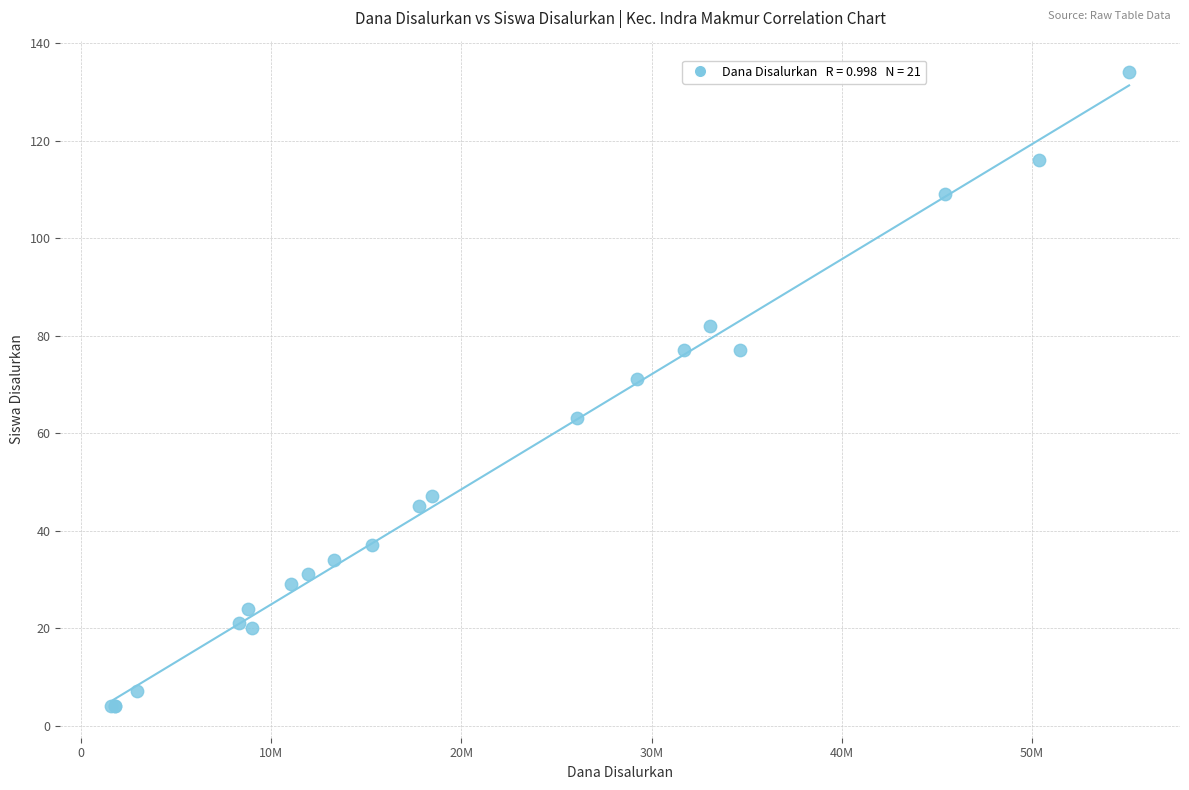

What Y value in the scatter plot is closest to 69?

71